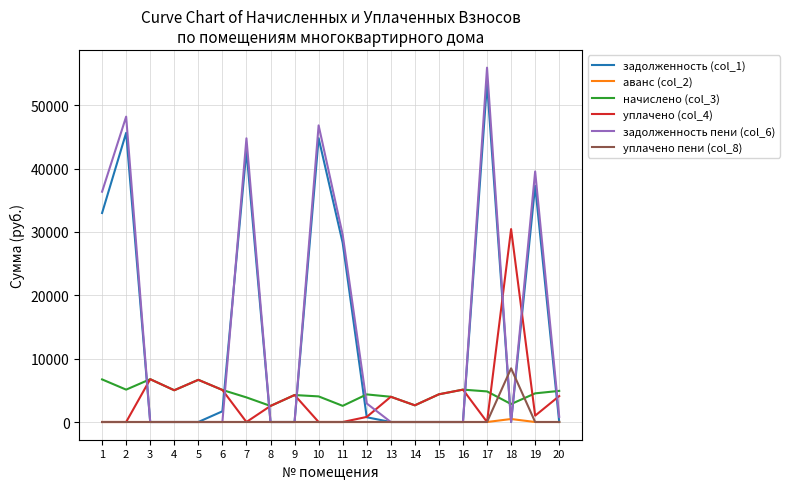

Is it true that задолженность (col_1) equals 28268.2 at 11?

True